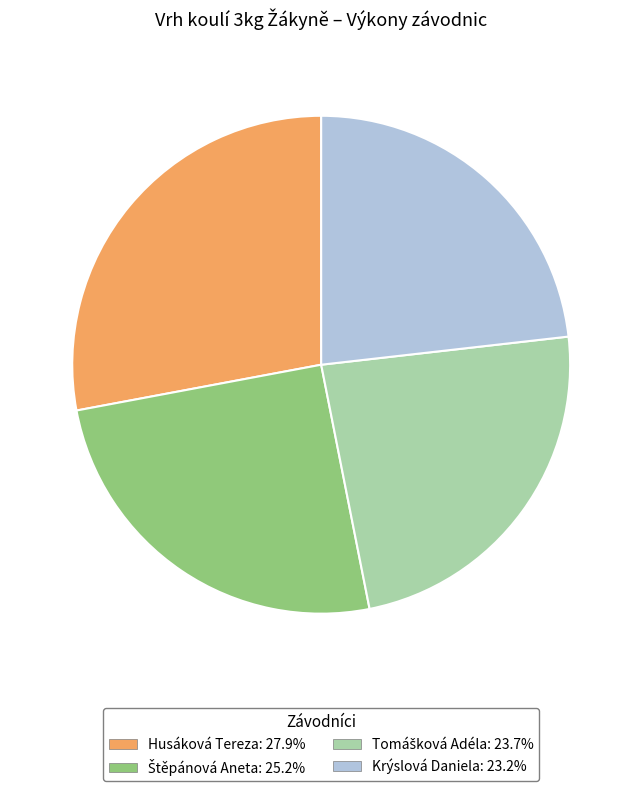

Approximately how many times larger is the value at Krýslová Daniela: 23.2% compared to Husáková Tereza: 27.9%?

0.8